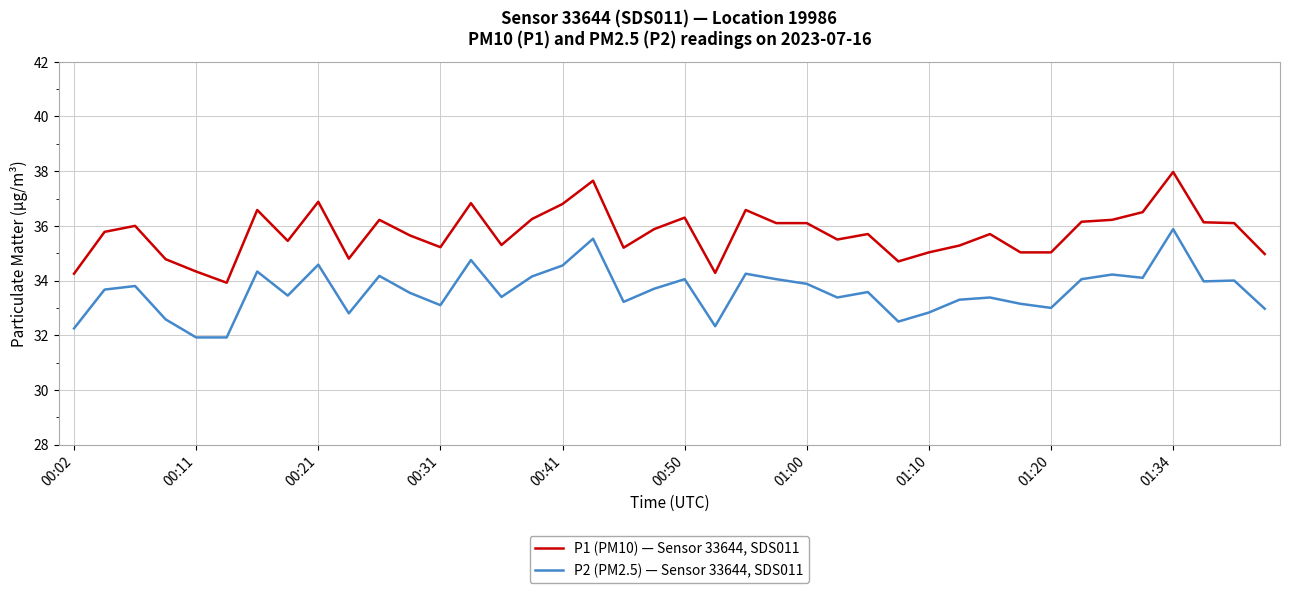

True or false: P1 (PM10) — Sensor 33644, SDS011 and P2 (PM2.5) — Sensor 33644, SDS011 cross at least once.

False